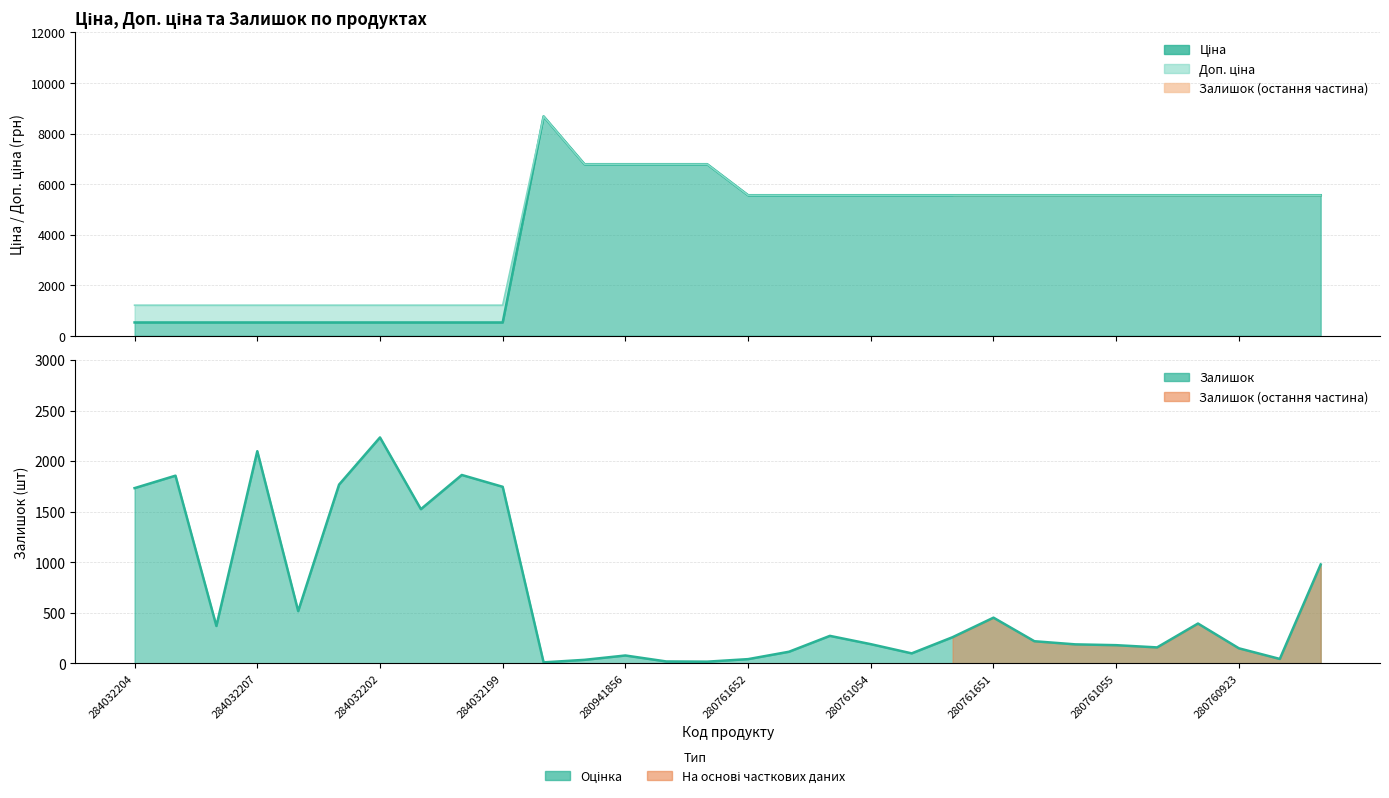

What is the label of the 24th point from the left?

280761219